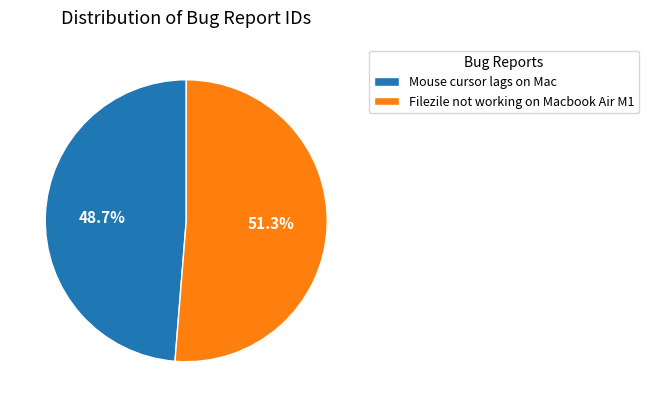

The Mouse cursor lags on Mac slice represents 49% of the pie. True or false?

True